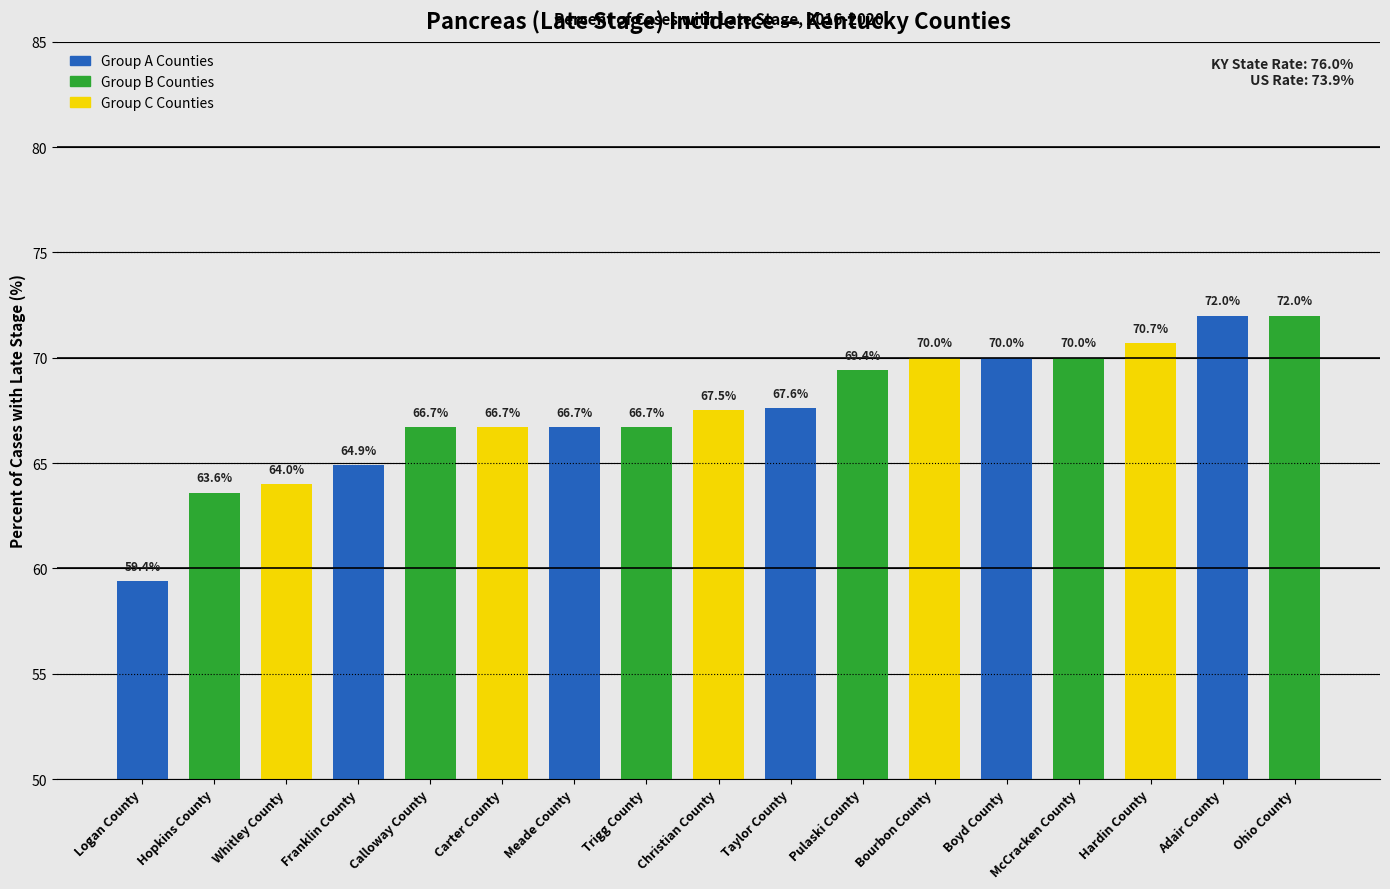

What is the maximum value shown in the chart?

72.0